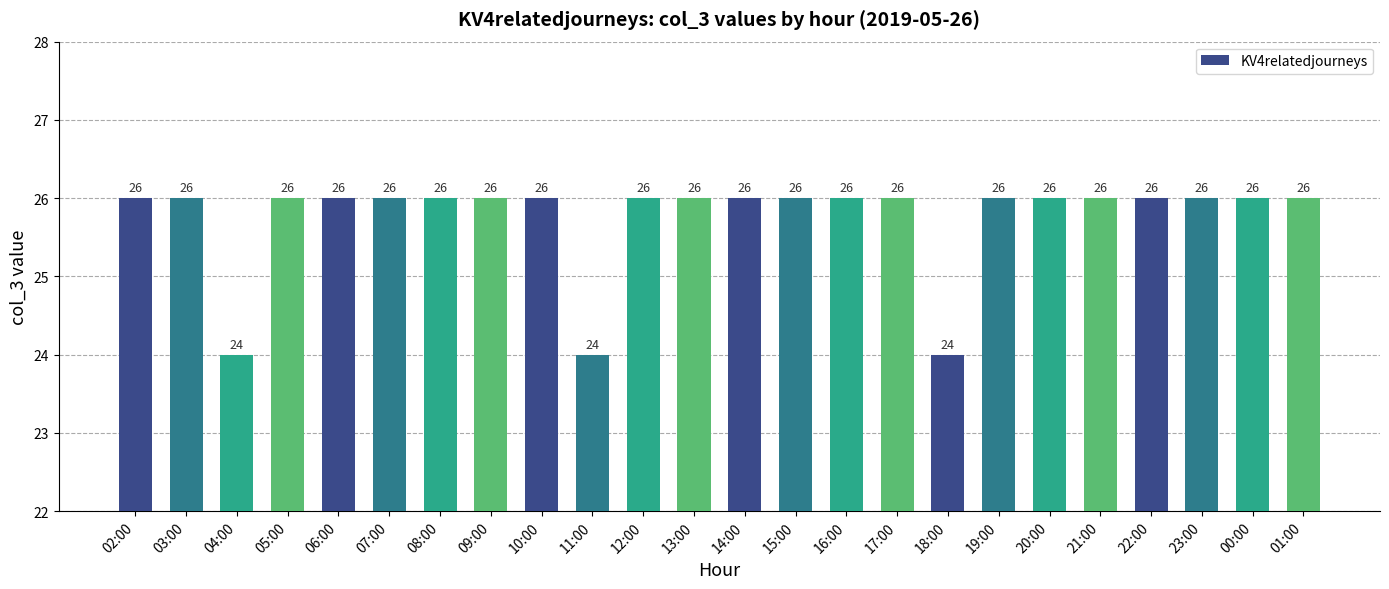

What is the label of the 12th bar from the left?

13:00